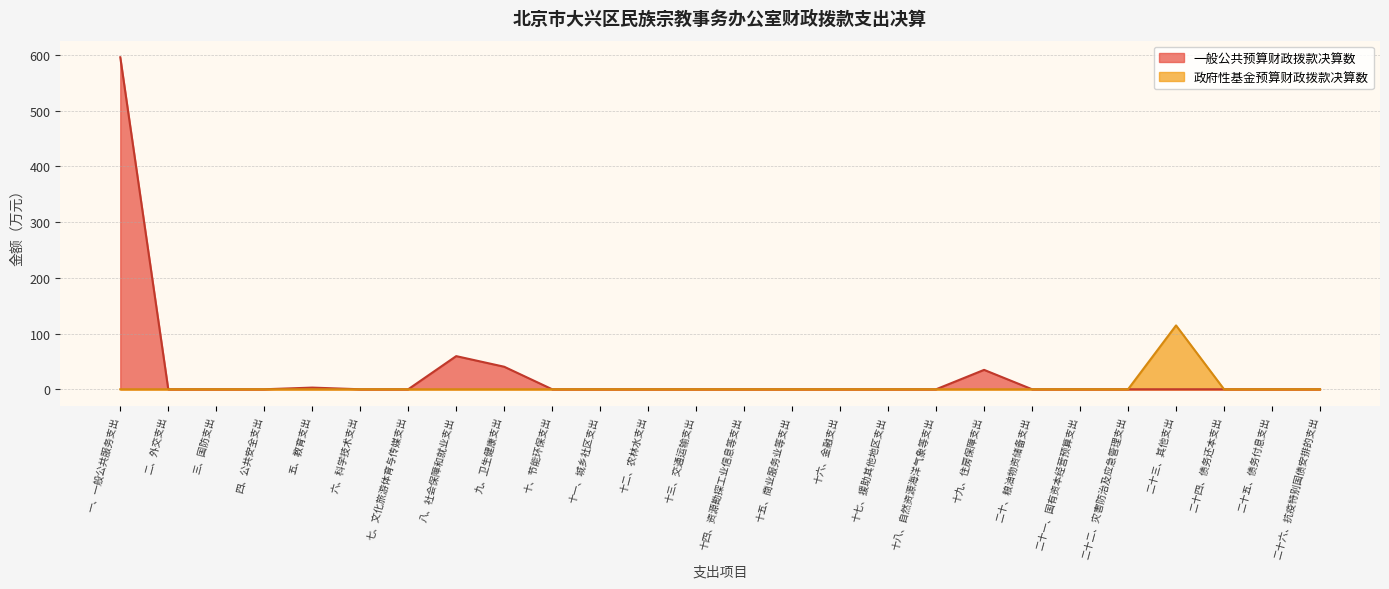

True or false: 政府性基金预算财政拨款决算数 and 一般公共预算财政拨款决算数 cross at least once.

False